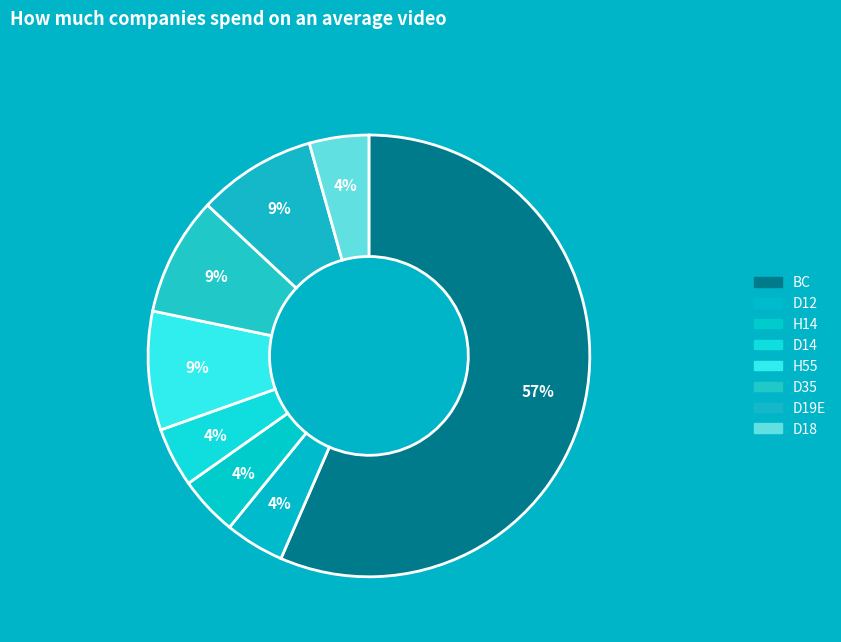

The D14 slice represents 1% of the pie. True or false?

False